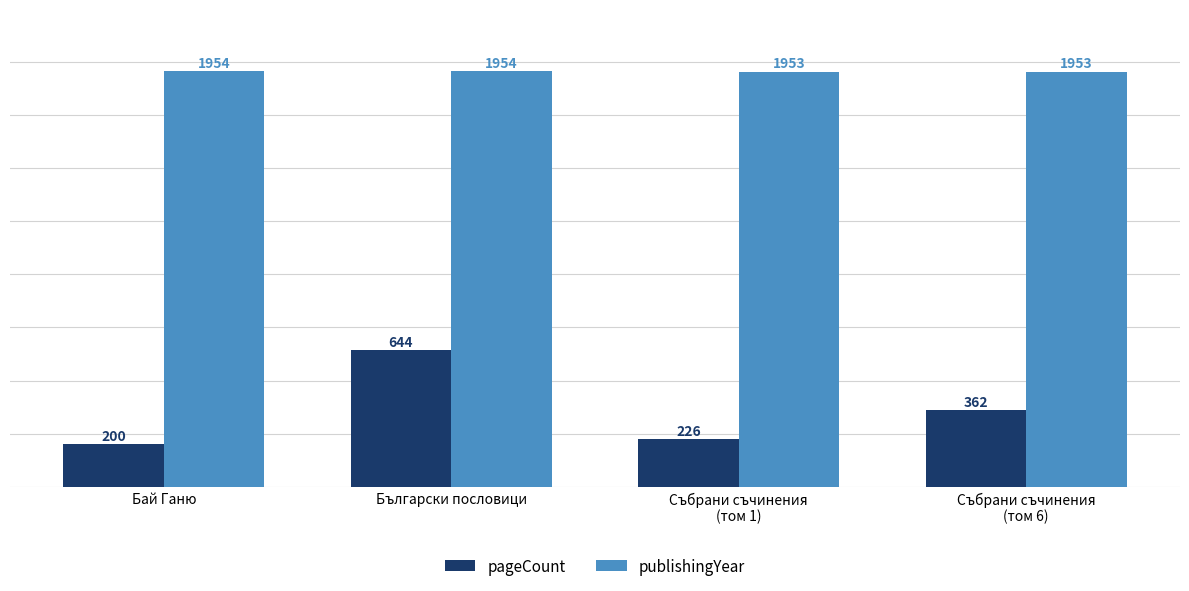

What is the difference between the highest and lowest values at Събрани съчинения
(том 6)?

1591